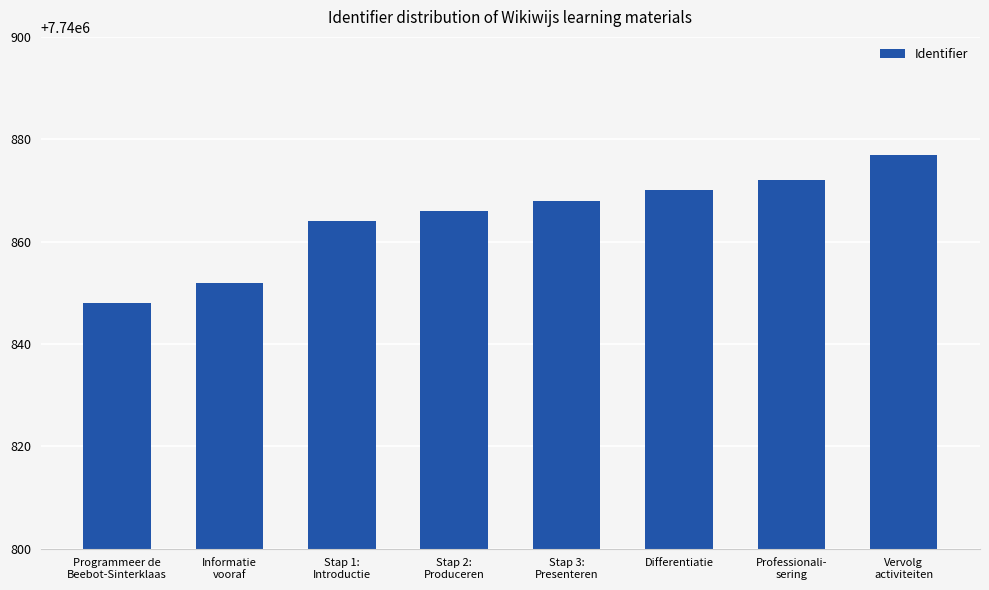

Reading left to right, extract all data points from this chart.

7740848	7740852	7740864	7740866	7740868	7740870	7740872	7740877